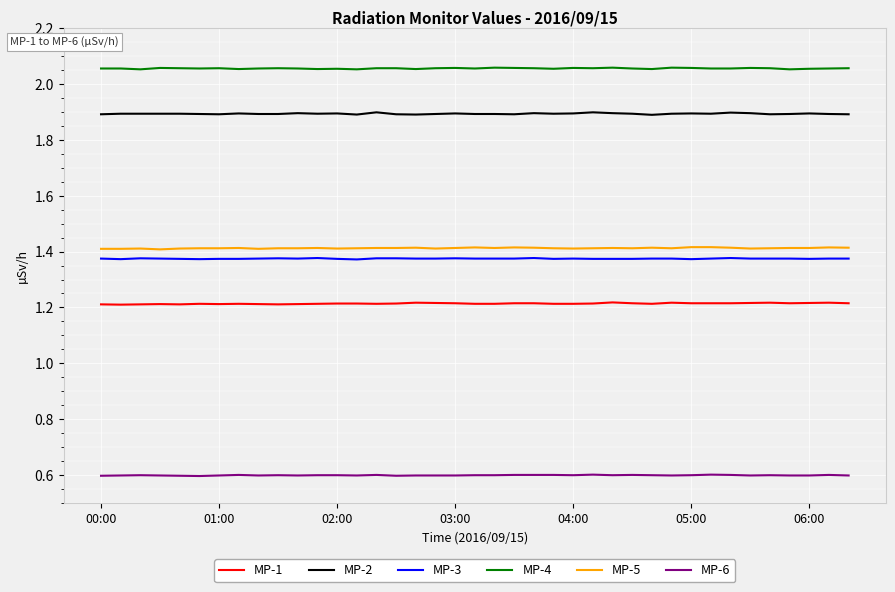

True or false: MP-1 and MP-3 intersect in this chart.

False